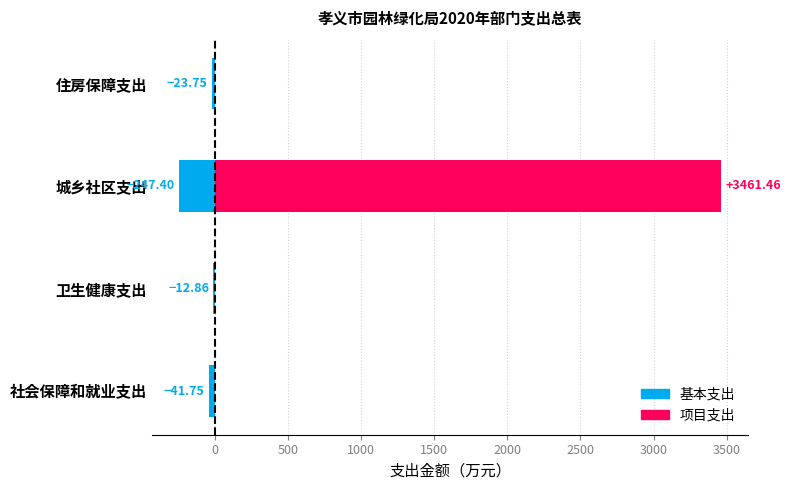

What is the sum of all 基本支出 values?

-325.8